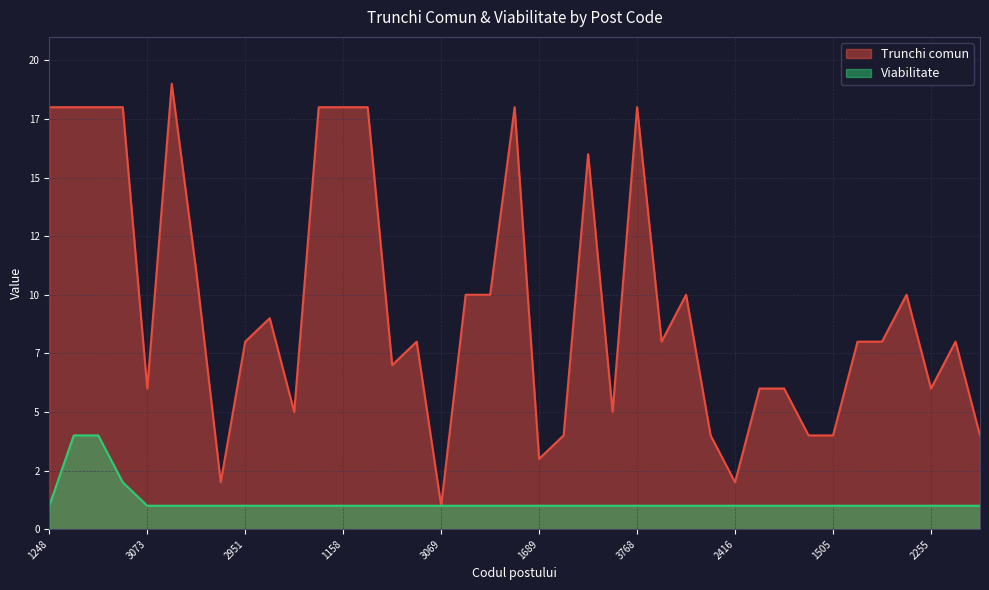

How many interior local valleys does the Trunchi comun series have?

10